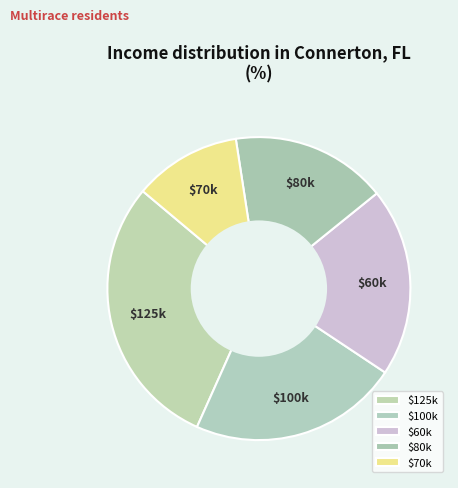

Which category has the biggest portion of the pie?

$125k